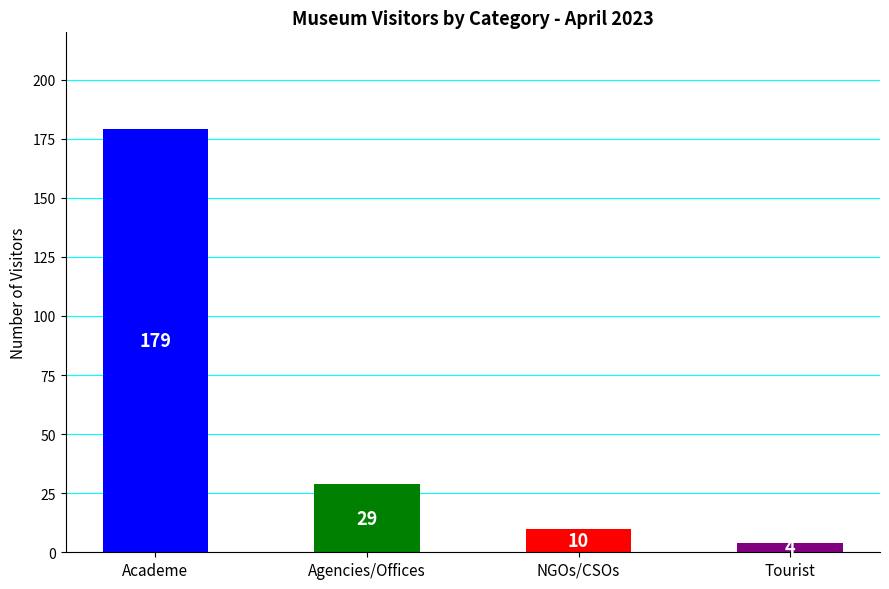

How many bars are there in total?

4